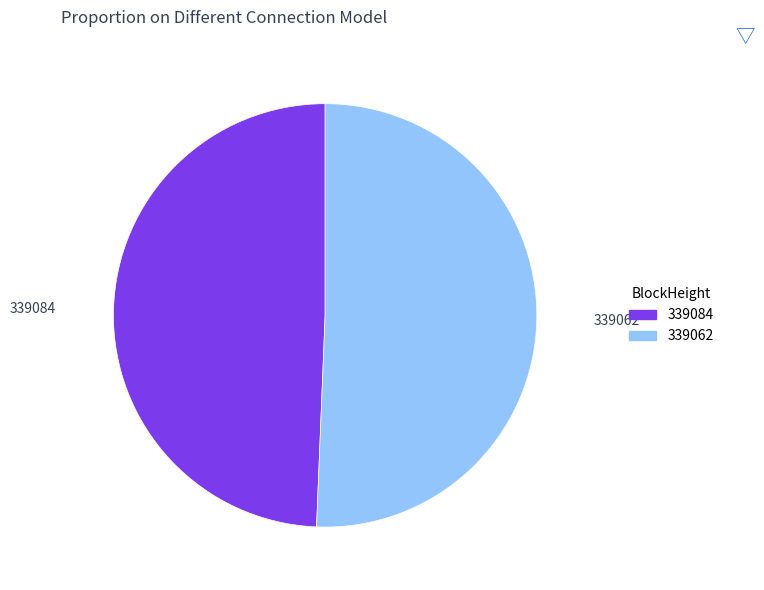

Rank the categories by value from lowest to highest.

339084, 339062